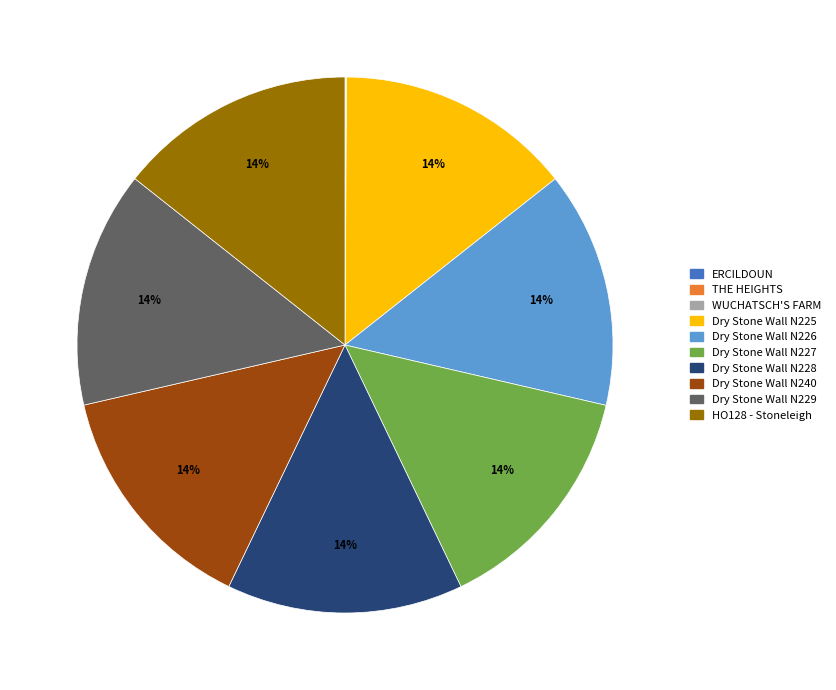

To the nearest percent, what is the combined percentage of HO128 - Stoneleigh and Dry Stone Wall N228?

29%